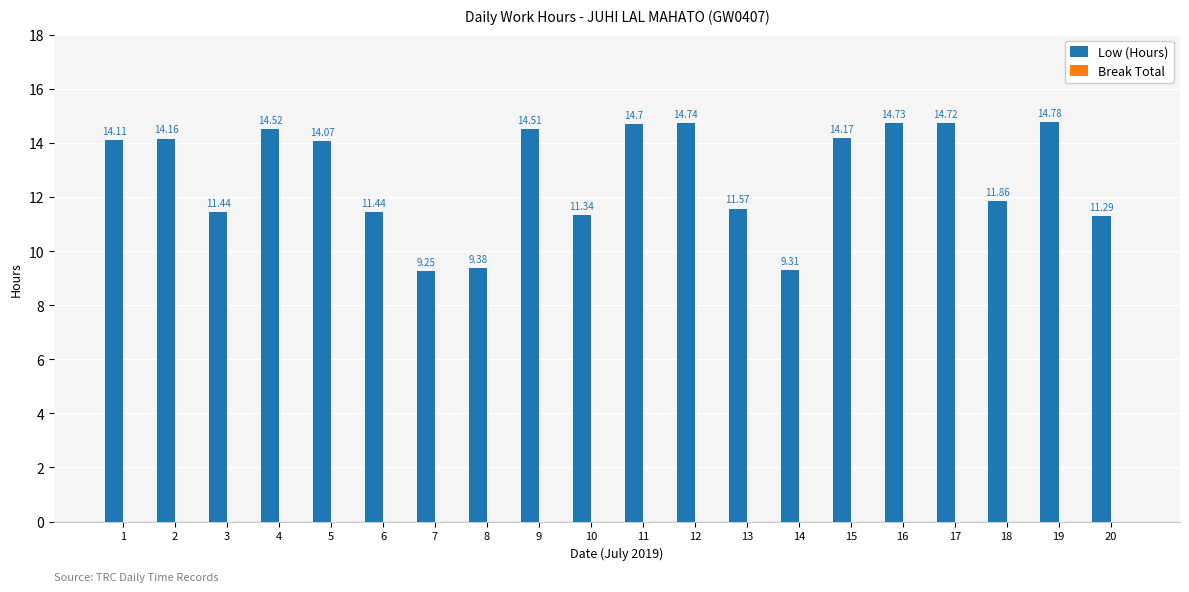

Does the chart contain stacked bars?

No